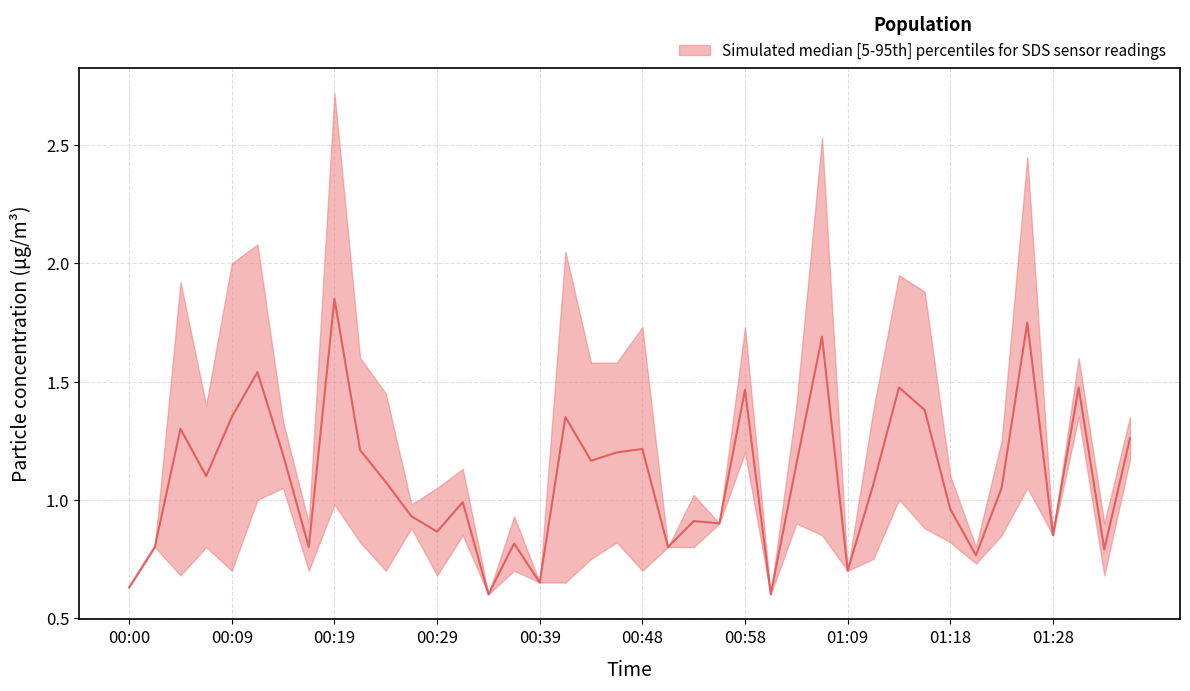

Reading left to right, transcribe all the data shown in this chart.

SDS_P1: 0.6	0.8	1.9	1.4	2.0	2.1	1.3	0.9	2.7	1.6	1.4	1.0	1.1	1.1	0.6	0.9	0.7	2.0	1.6	1.6	1.7	0.8	1.0	0.9	1.7	0.6	1.4	2.5	0.7	1.4	1.9	1.9	1.1	0.8	1.2	2.5	0.8	1.6	0.9	1.4
SDS_P2: 0.6	0.8	0.7	0.8	0.7	1.0	1.1	0.7	1.0	0.8	0.7	0.9	0.7	0.8	0.6	0.7	0.7	0.7	0.8	0.8	0.7	0.8	0.8	0.9	1.2	0.6	0.9	0.8	0.7	0.8	1.0	0.9	0.8	0.7	0.8	1.1	0.8	1.4	0.7	1.2